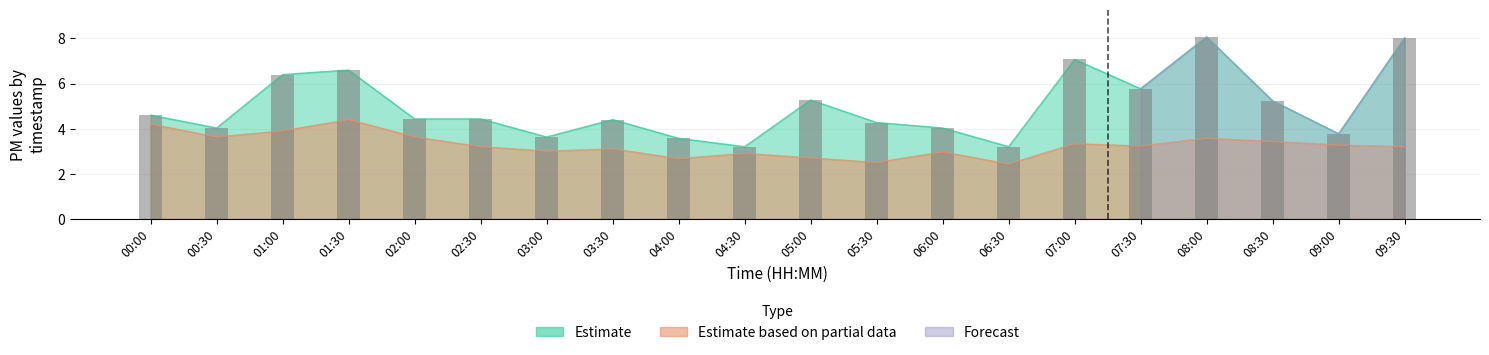

Does the chart contain any negative values?

No